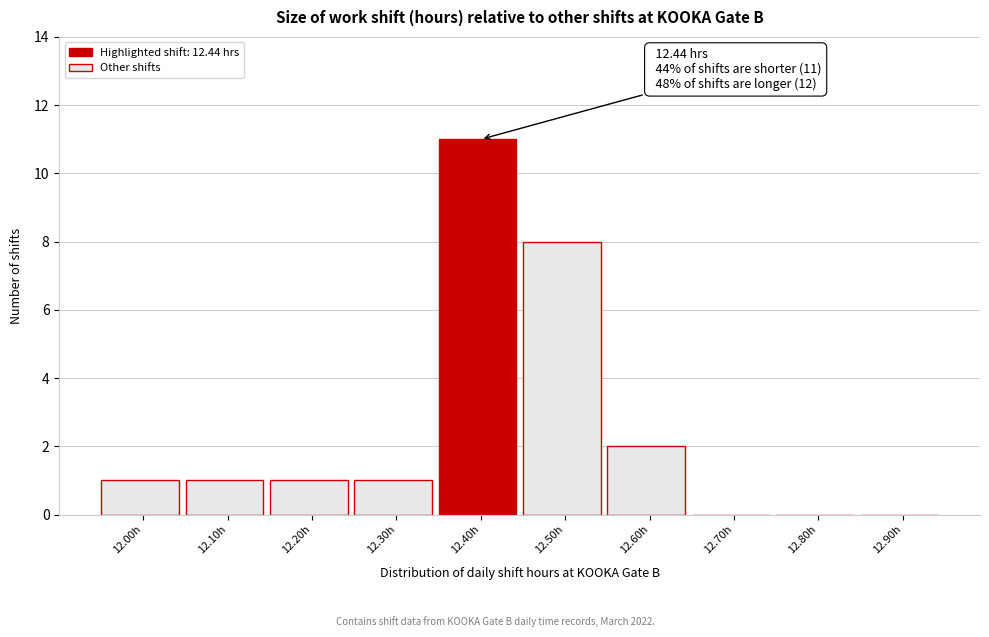

Reading right to left, extract all data points from this chart.

12.90h=0	12.80h=0	12.70h=0	12.60h=2	12.50h=8	12.40h=11	12.30h=1	12.20h=1	12.10h=1	12.00h=1